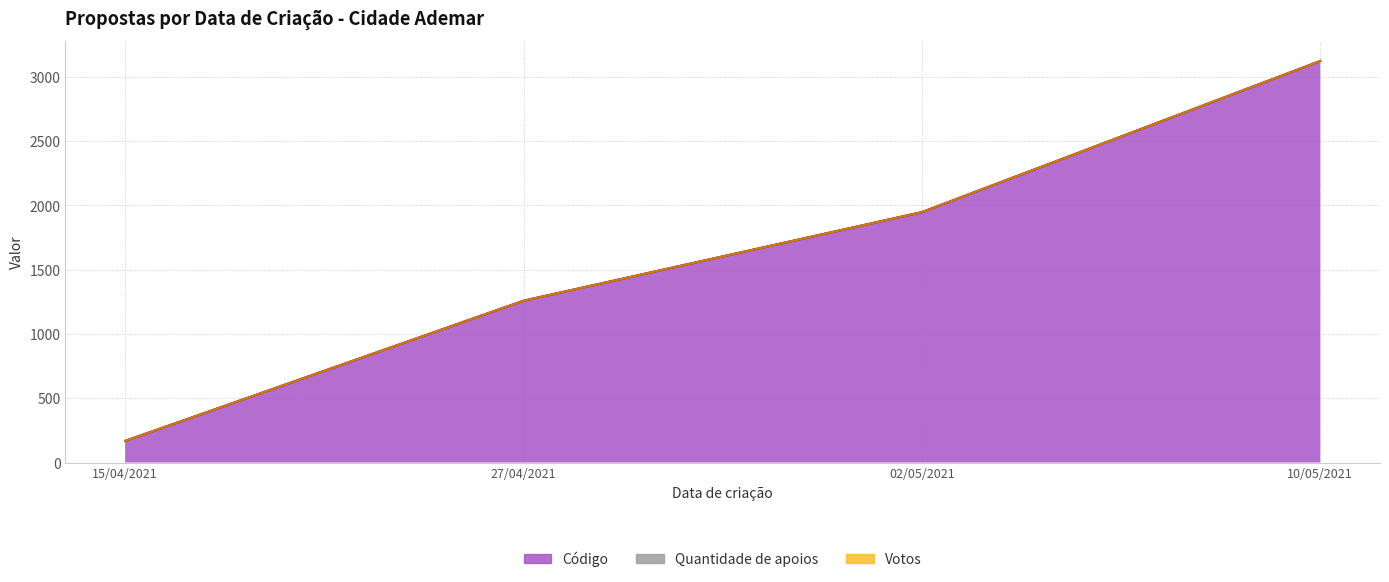

True or false: Título and Código cross at least once.

False